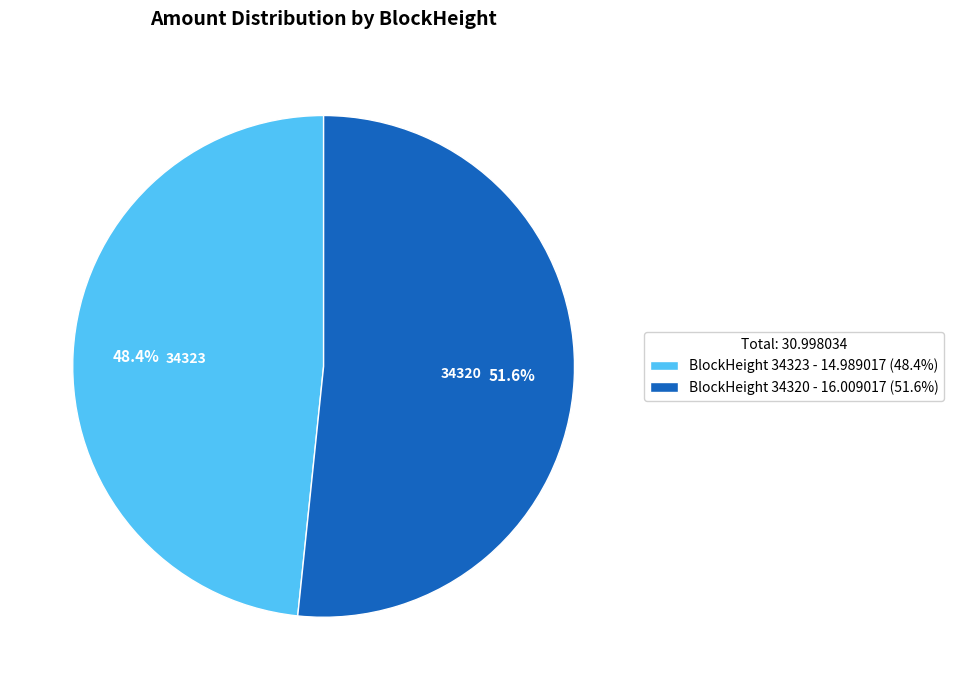

Does any single category account for the majority?

Yes